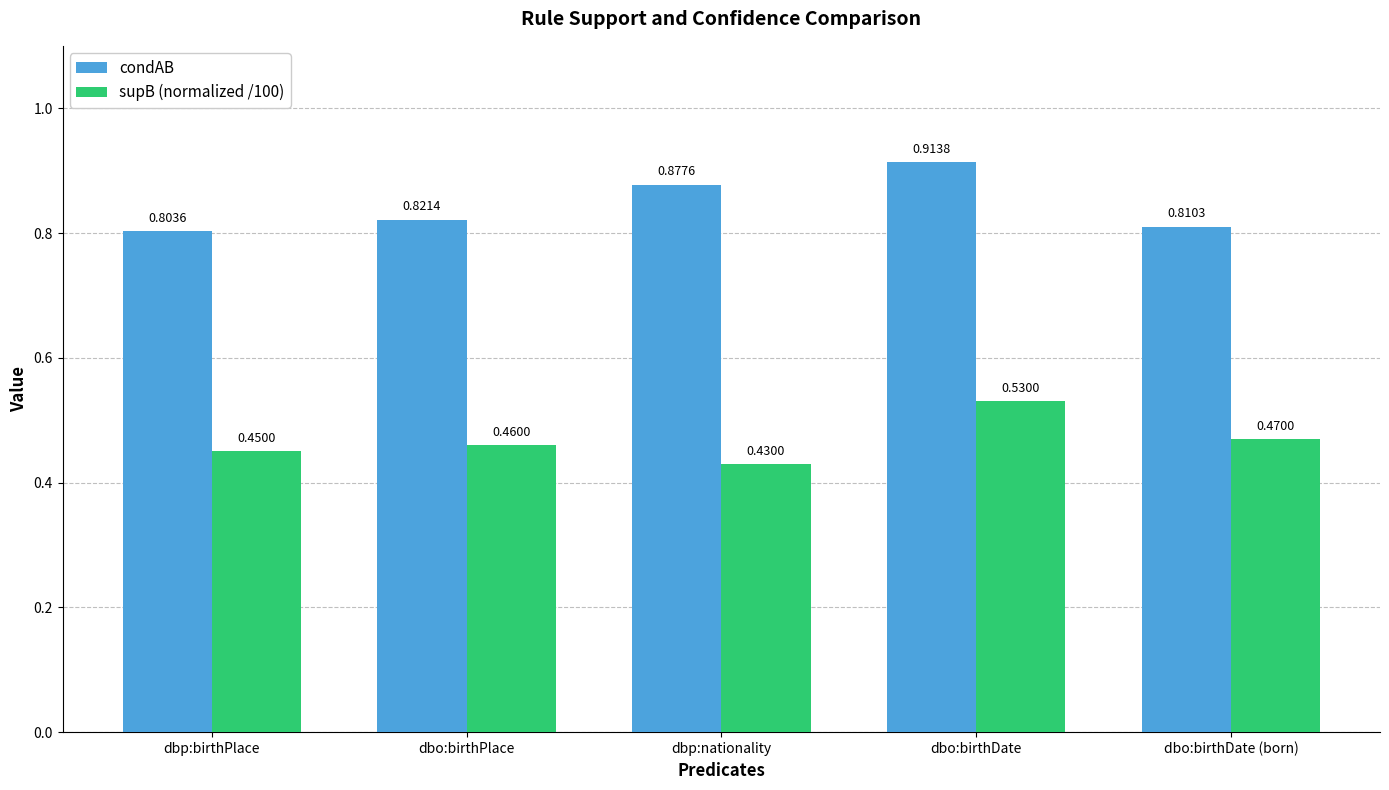

At which label does condAB reach its peak?

dbo:birthDate